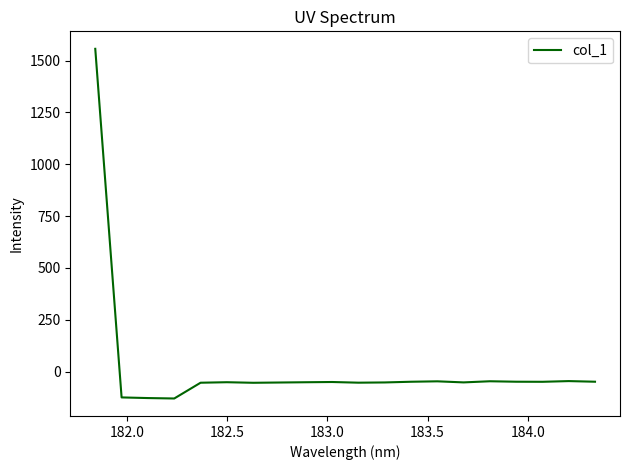

What is the smallest value displayed?

-130.1